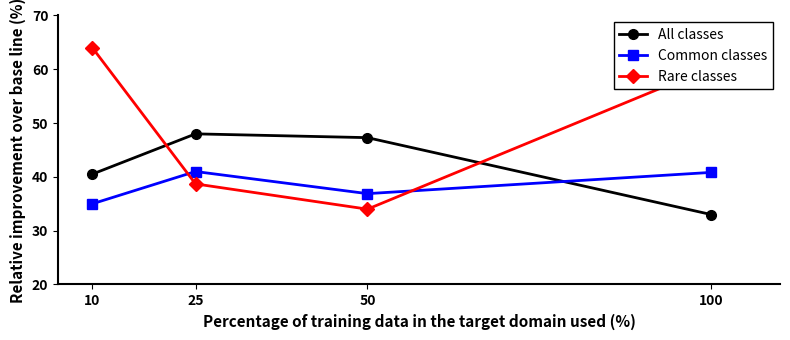

In Rare classes, how many points are lower than both neighbors (excluding endpoints)?

1